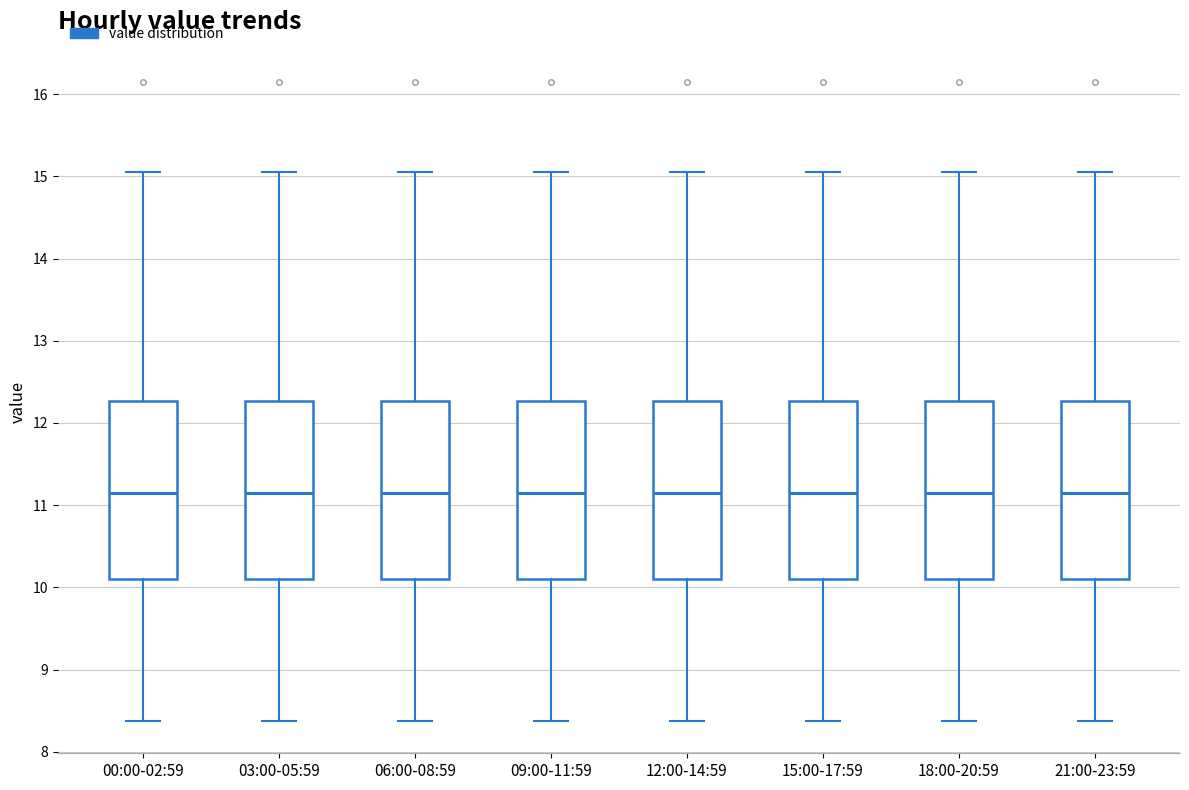

Reading left to right, transcribe this box plot: for each box, give where its median line is, the range the box spans, and where its two whiskers end, as read against the y-axis. The values are not printed on the chart, so give them approximately, as read against the axis.

00:00-02:59: median 11.2, box 10.1 to 12.3, whiskers 8.4 to 15.1
03:00-05:59: median 11.2, box 10.1 to 12.3, whiskers 8.4 to 15.1
06:00-08:59: median 11.2, box 10.1 to 12.3, whiskers 8.4 to 15.1
09:00-11:59: median 11.2, box 10.1 to 12.3, whiskers 8.4 to 15.1
12:00-14:59: median 11.2, box 10.1 to 12.3, whiskers 8.4 to 15.1
15:00-17:59: median 11.2, box 10.1 to 12.3, whiskers 8.4 to 15.1
18:00-20:59: median 11.2, box 10.1 to 12.3, whiskers 8.4 to 15.1
21:00-23:59: median 11.2, box 10.1 to 12.3, whiskers 8.4 to 15.1